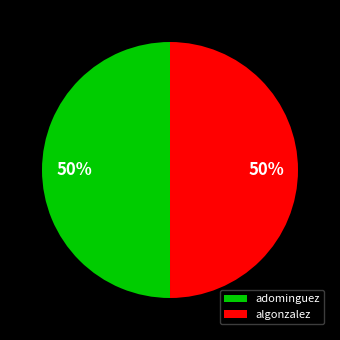

To the nearest percent, what portion does algonzalez represent?

50%